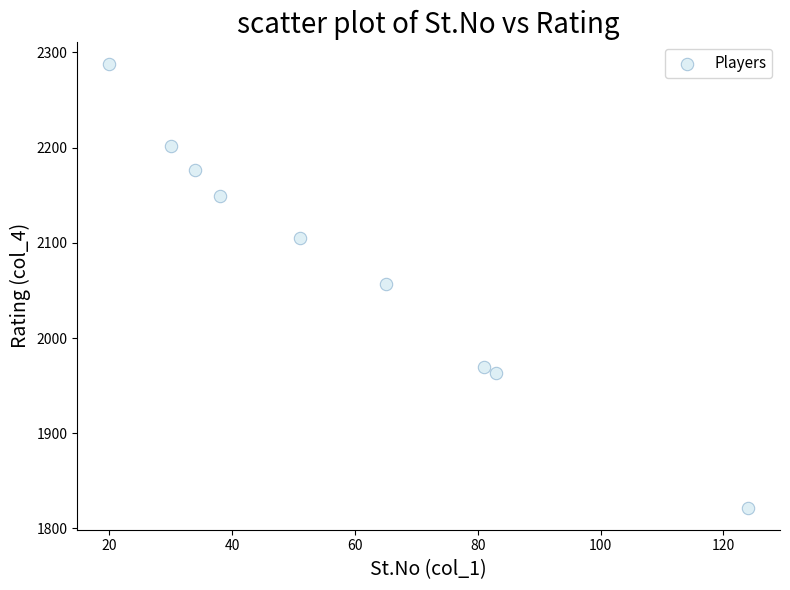

What is the average X value?

58